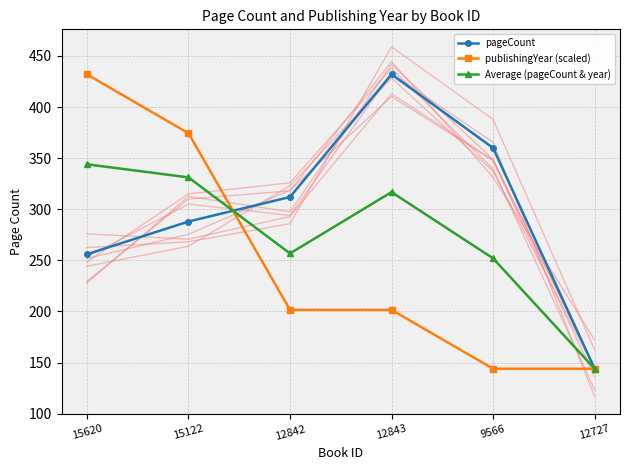

Where do pageCount and Average (pageCount & year) first cross each other?

15122 and 12842